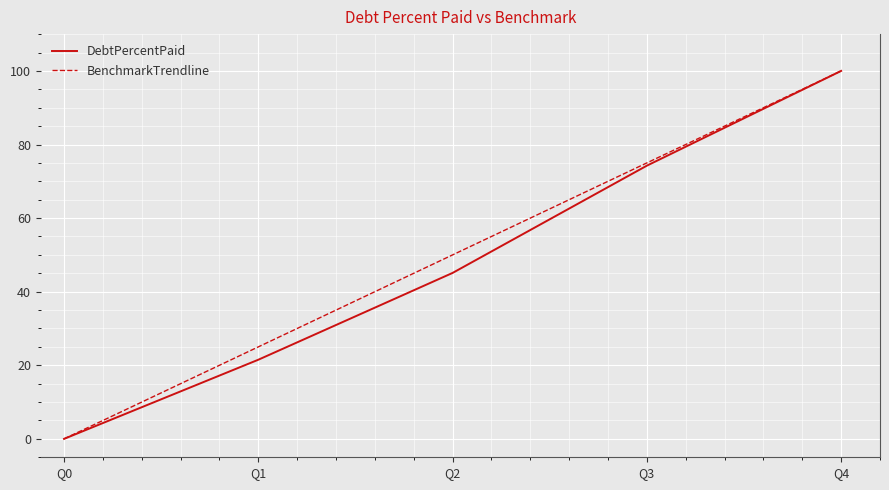

The BenchmarkTrendline series shows 114.9 at Q3. True or false?

False